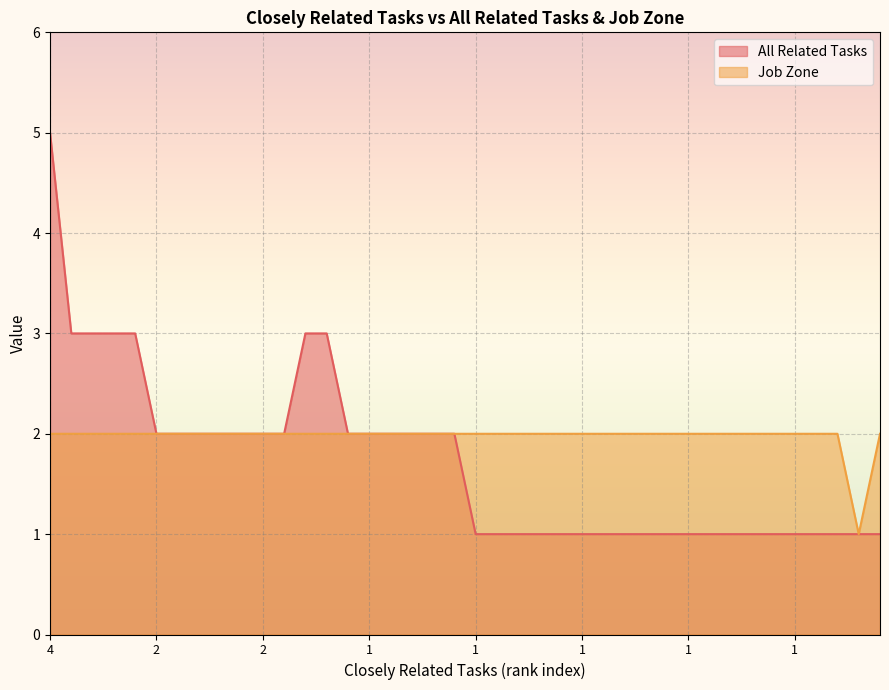

What is the highest value of the Job Zone series?

2